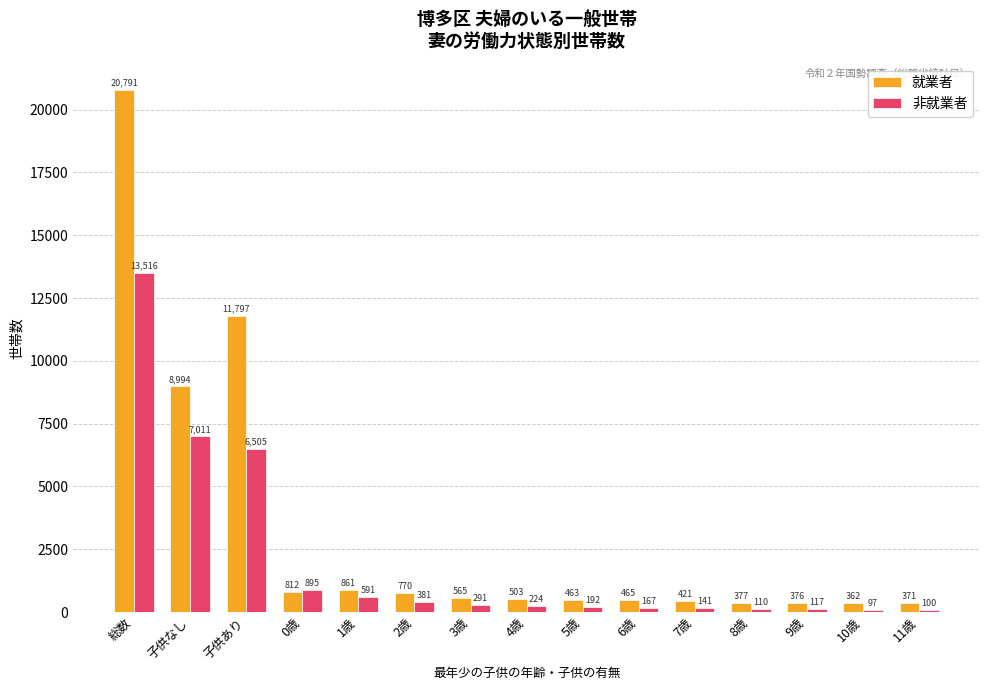

True or false: 就業者 has a value of 861 at 1歳.

True